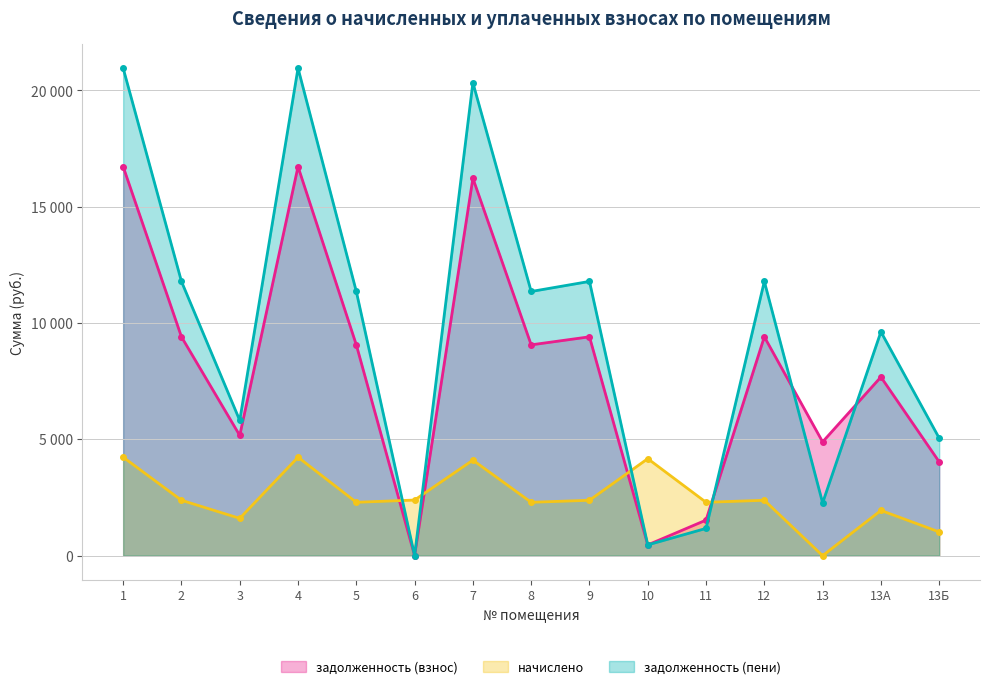

What is the label of the 13th point from the left?

13